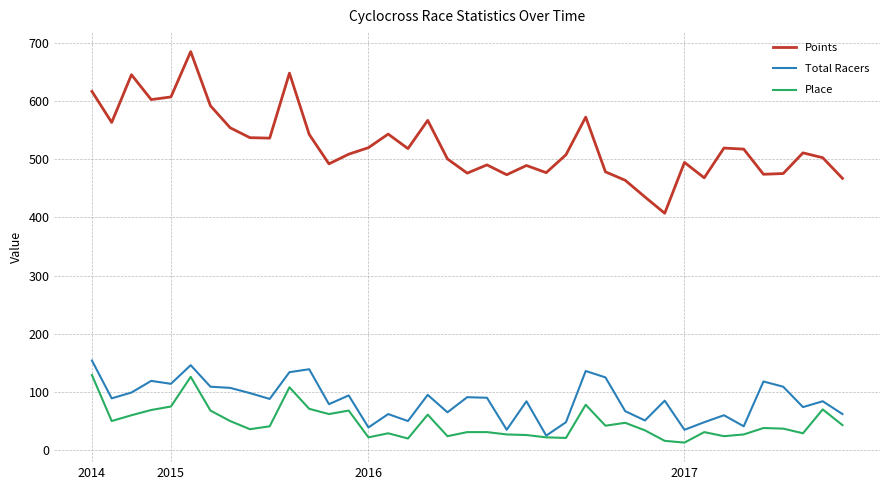

Does the chart display data point markers on the line(s)?

No